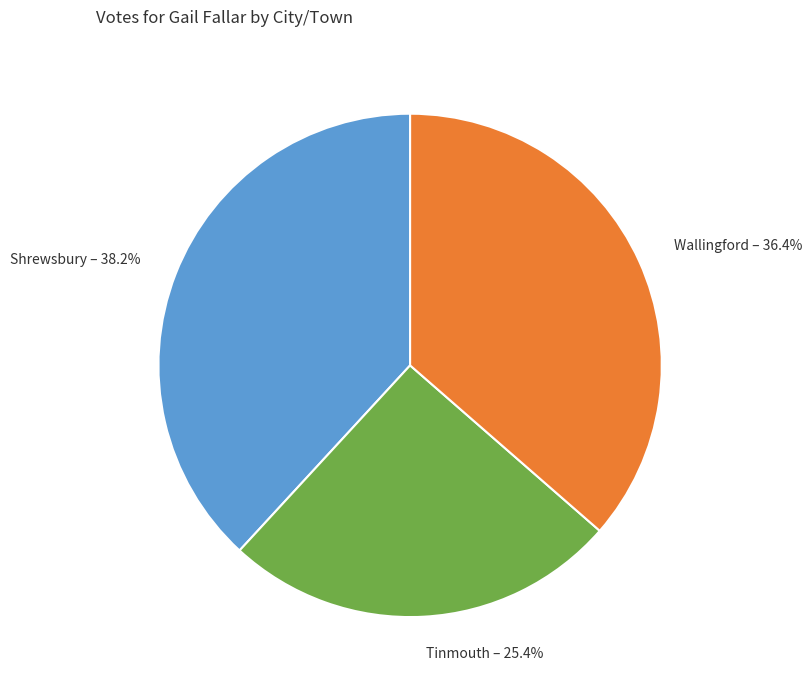

To the nearest percent, what is the difference between the largest and smallest slice percentages?

13%